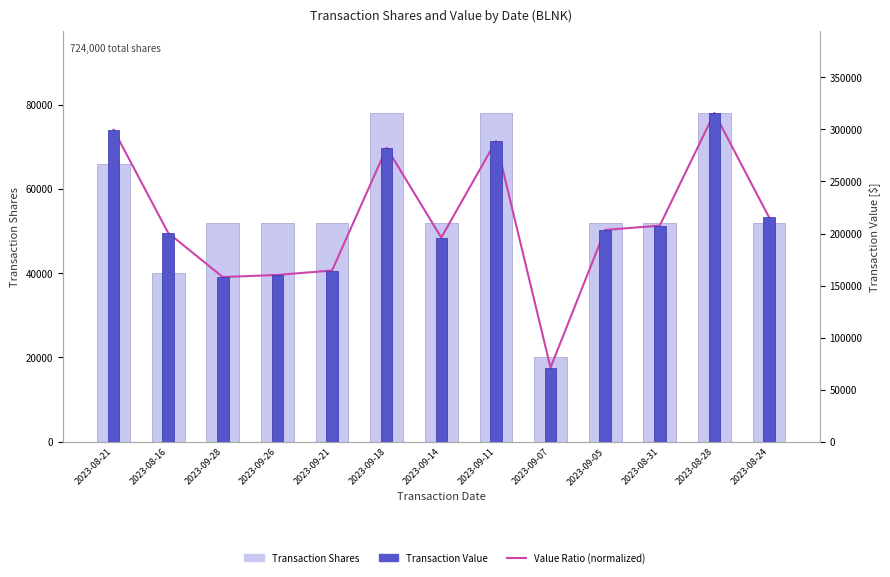

The value of Transaction Shares at 2023-09-14 is 52000.0. True or false?

True